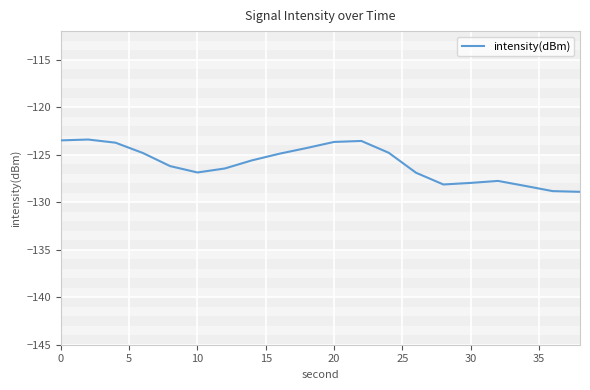

What is the maximum value shown in the chart?

-123.4